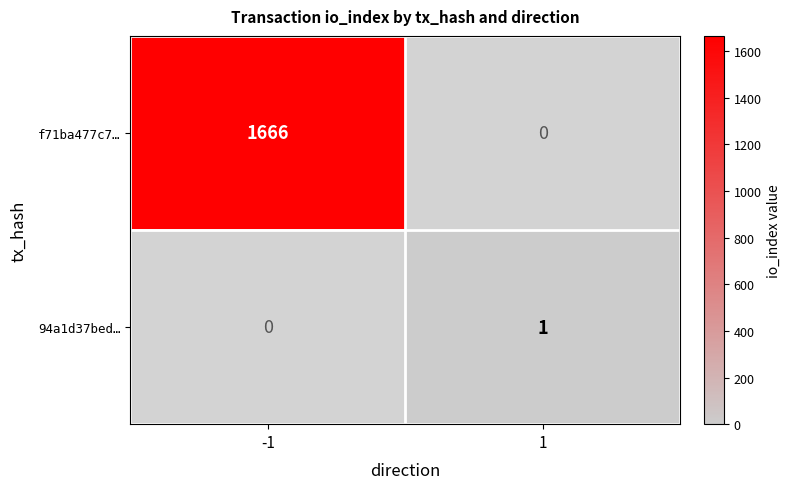

Count the number of data series in this chart.

2